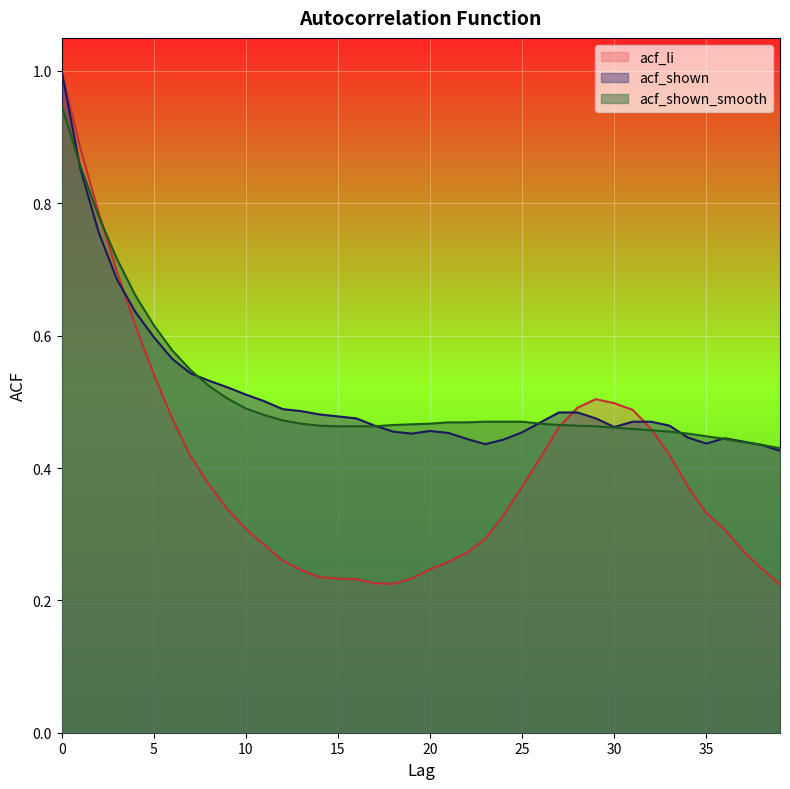

Reading right to left, what are all the values shown in this chart?

acf_li: 39=0.2	38=0.2	37=0.3	36=0.3	35=0.3	34=0.4	33=0.4	32=0.5	31=0.5	30=0.5	29=0.5	28=0.5	27=0.5	26=0.4	25=0.4	24=0.3	23=0.3	22=0.3	21=0.3	20=0.2	19=0.2	18=0.2	17=0.2	16=0.2	15=0.2	14=0.2	13=0.2	12=0.3	11=0.3	10=0.3	9=0.3	8=0.4	7=0.4	6=0.5	5=0.5	4=0.6	3=0.7	2=0.8	1=0.9	0=1.0
acf_shown: 39=0.4	38=0.4	37=0.4	36=0.4	35=0.4	34=0.4	33=0.5	32=0.5	31=0.5	30=0.5	29=0.5	28=0.5	27=0.5	26=0.5	25=0.5	24=0.4	23=0.4	22=0.4	21=0.5	20=0.5	19=0.5	18=0.5	17=0.5	16=0.5	15=0.5	14=0.5	13=0.5	12=0.5	11=0.5	10=0.5	9=0.5	8=0.5	7=0.5	6=0.6	5=0.6	4=0.6	3=0.7	2=0.8	1=0.9	0=1.0
acf_shown_smooth: 39=0.4	38=0.4	37=0.4	36=0.4	35=0.4	34=0.5	33=0.5	32=0.5	31=0.5	30=0.5	29=0.5	28=0.5	27=0.5	26=0.5	25=0.5	24=0.5	23=0.5	22=0.5	21=0.5	20=0.5	19=0.5	18=0.5	17=0.5	16=0.5	15=0.5	14=0.5	13=0.5	12=0.5	11=0.5	10=0.5	9=0.5	8=0.5	7=0.5	6=0.6	5=0.6	4=0.7	3=0.7	2=0.8	1=0.9	0=0.9